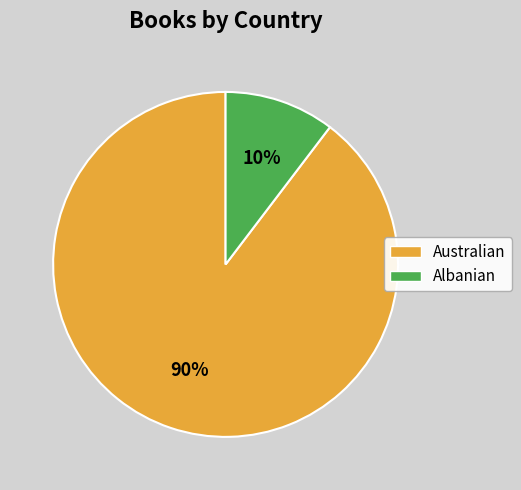

What is the smallest slice in the pie chart?

Albanian